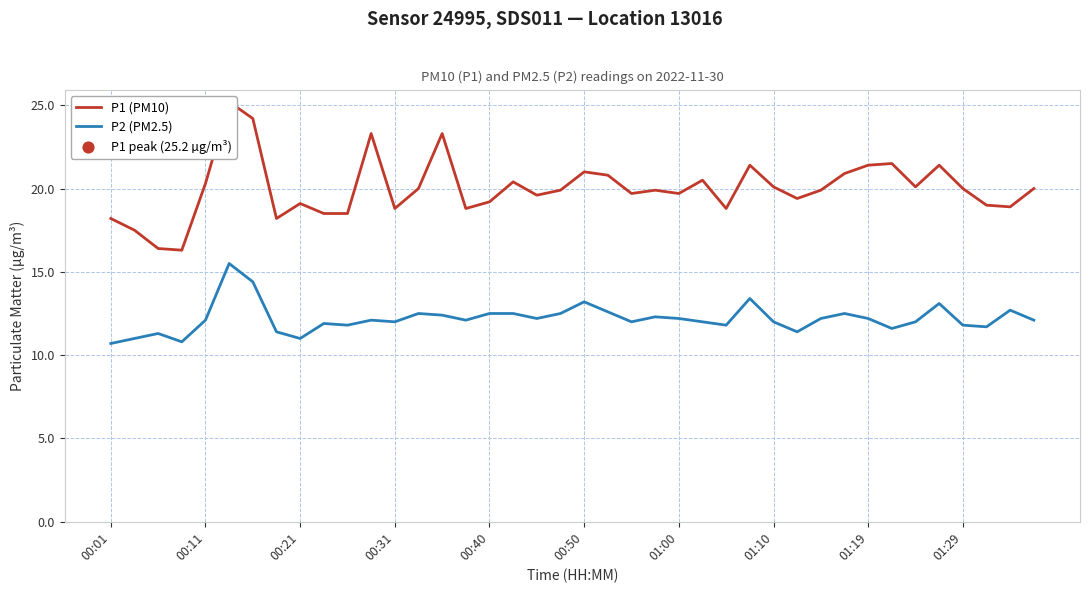

Which series contains the lowest Y value?

P2 (PM2.5)